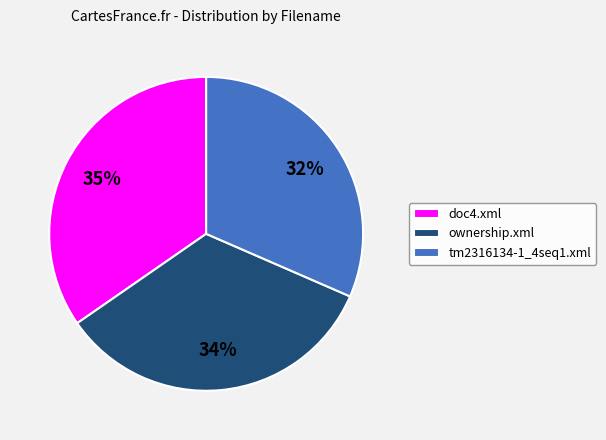

How many segments does this pie chart have?

3